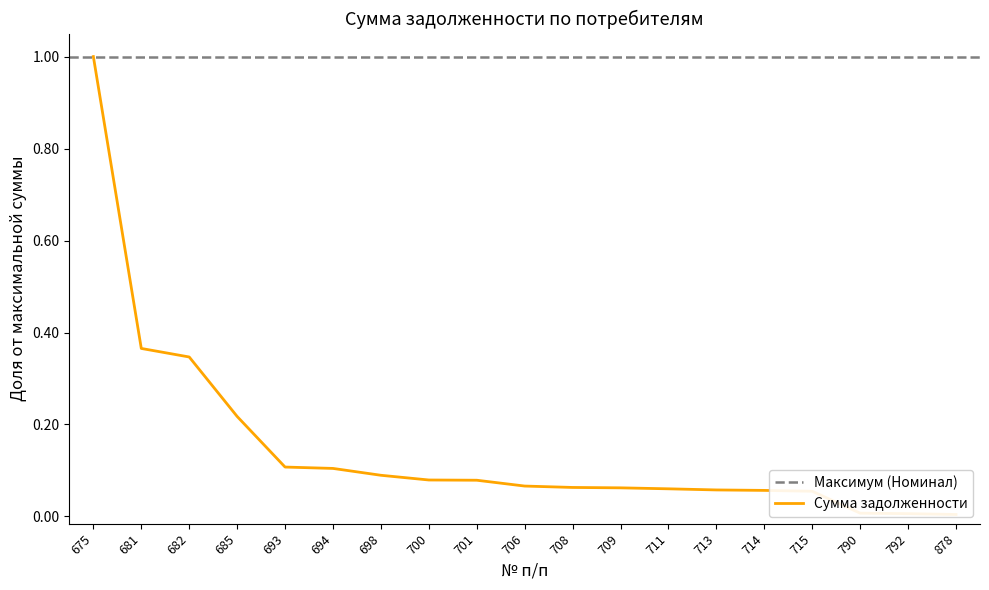

True or false: the data shows 0.0 at 878.

False